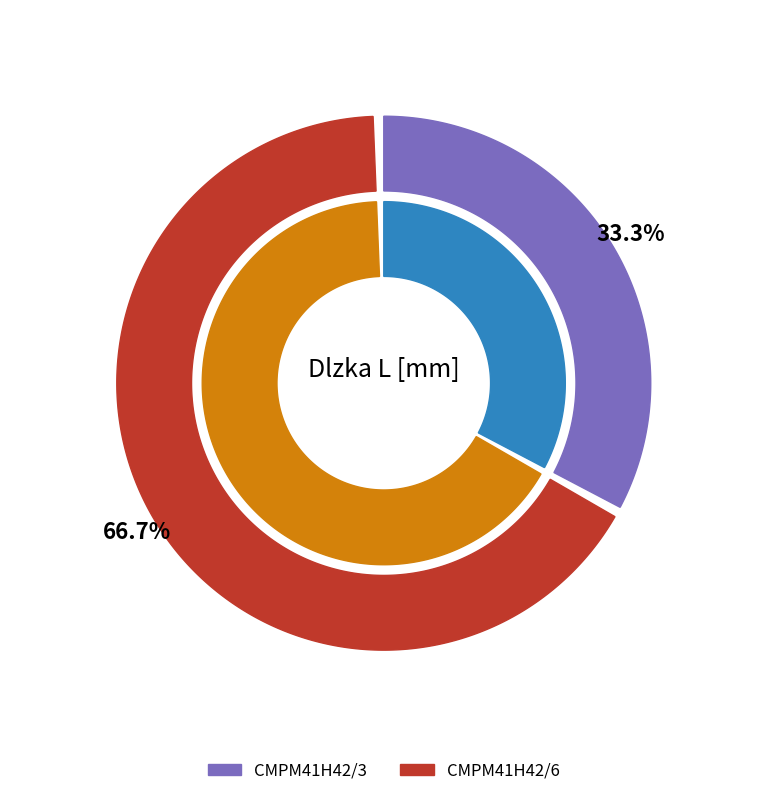

What is the change in value from CMPM41H42/3 to CMPM41H42/6?

+3000